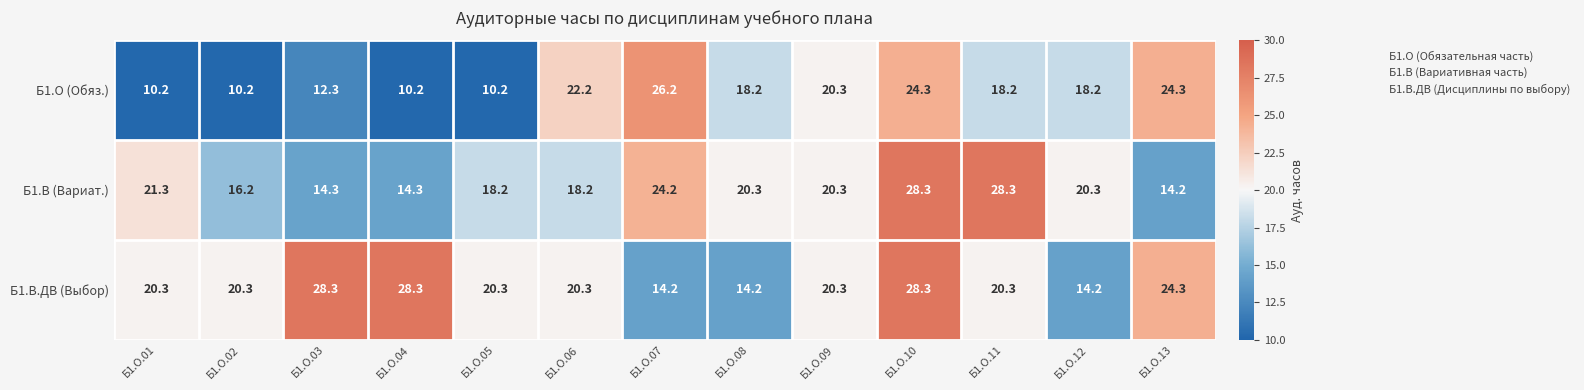

Rank the series by their average value, from lowest to highest.

Б1.О (Обяз.), Б1.В (Вариат.), Б1.В.ДВ (Выбор)